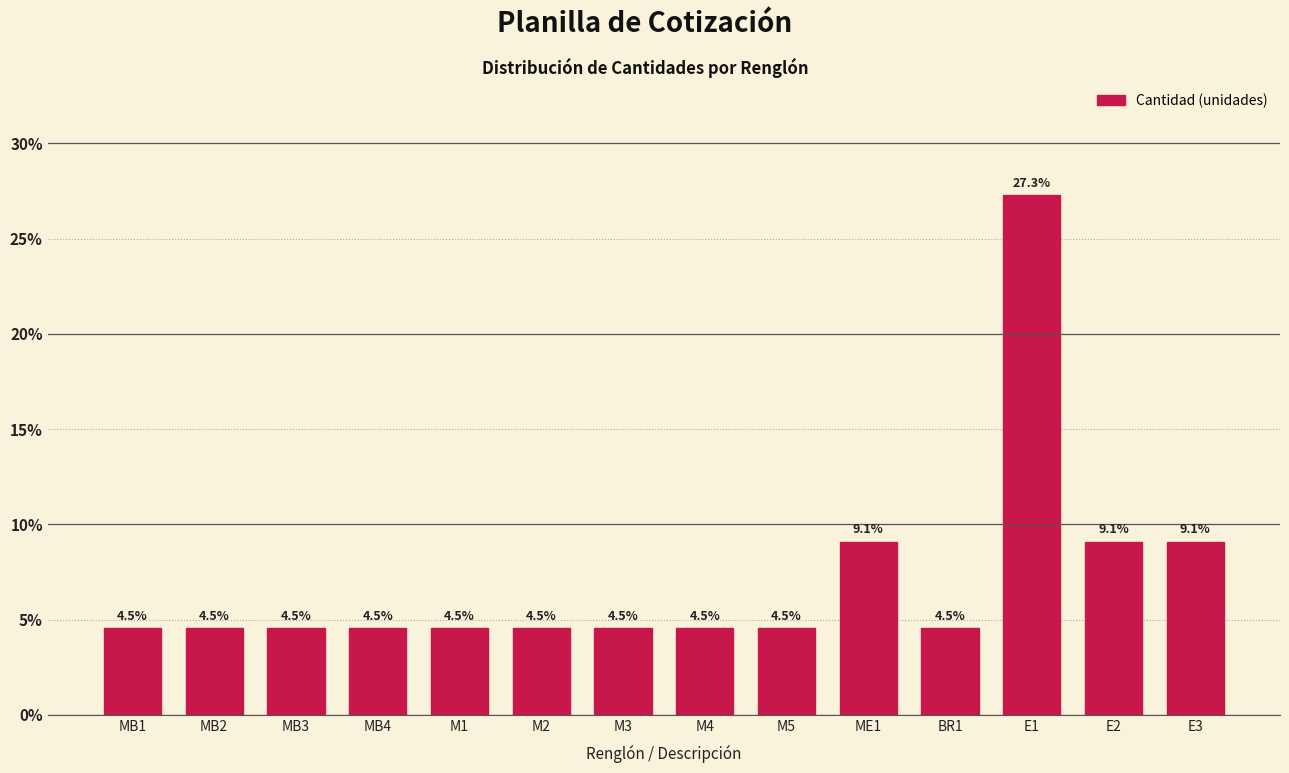

Reading right to left, what are all the values shown in this chart?

E3=9.1	E2=9.1	E1=27.3	BR1=4.5	ME1=9.1	M5=4.5	M4=4.5	M3=4.5	M2=4.5	M1=4.5	MB4=4.5	MB3=4.5	MB2=4.5	MB1=4.5